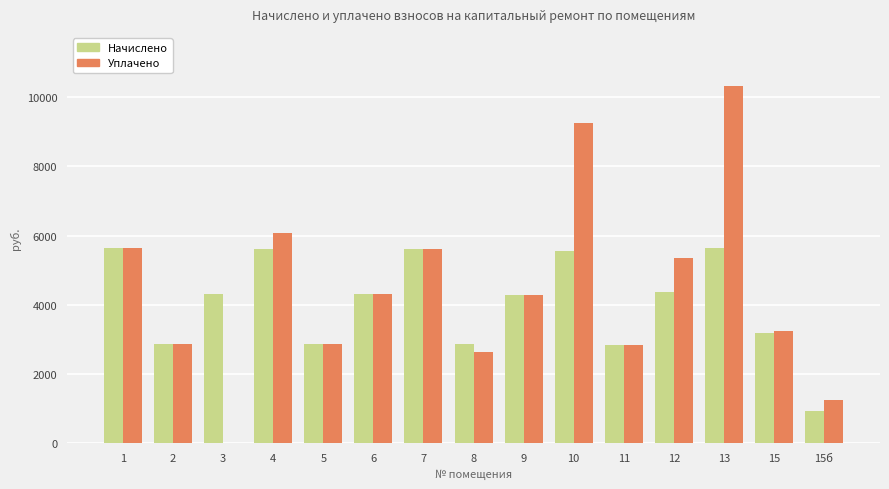

Is it true that Начислено equals 2864.9 at 8?

True